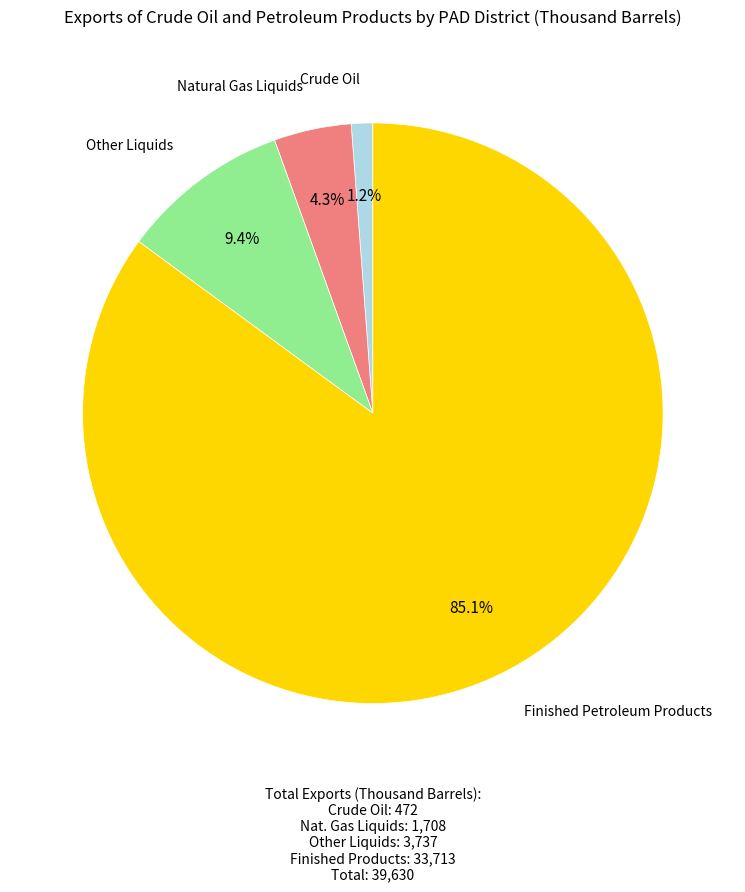

How much of the chart is everything except Crude Oil?

98.8%